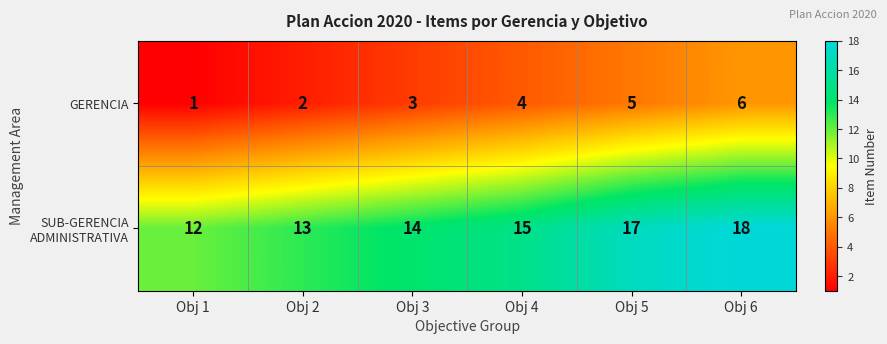

The value of GERENCIA at Obj 6 is 4. True or false?

False